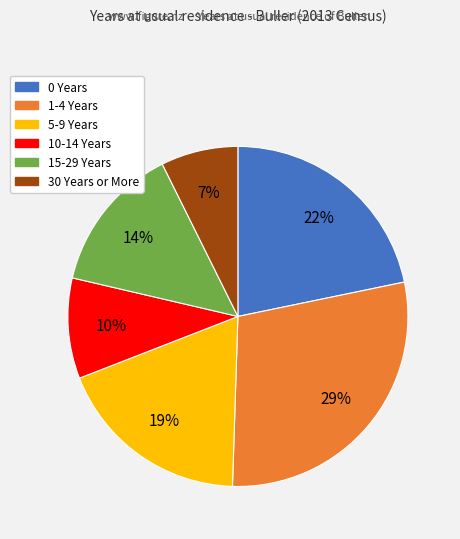

To the nearest percent, what is the difference between the 0 Years and 1-4 Years slice percentages?

7%